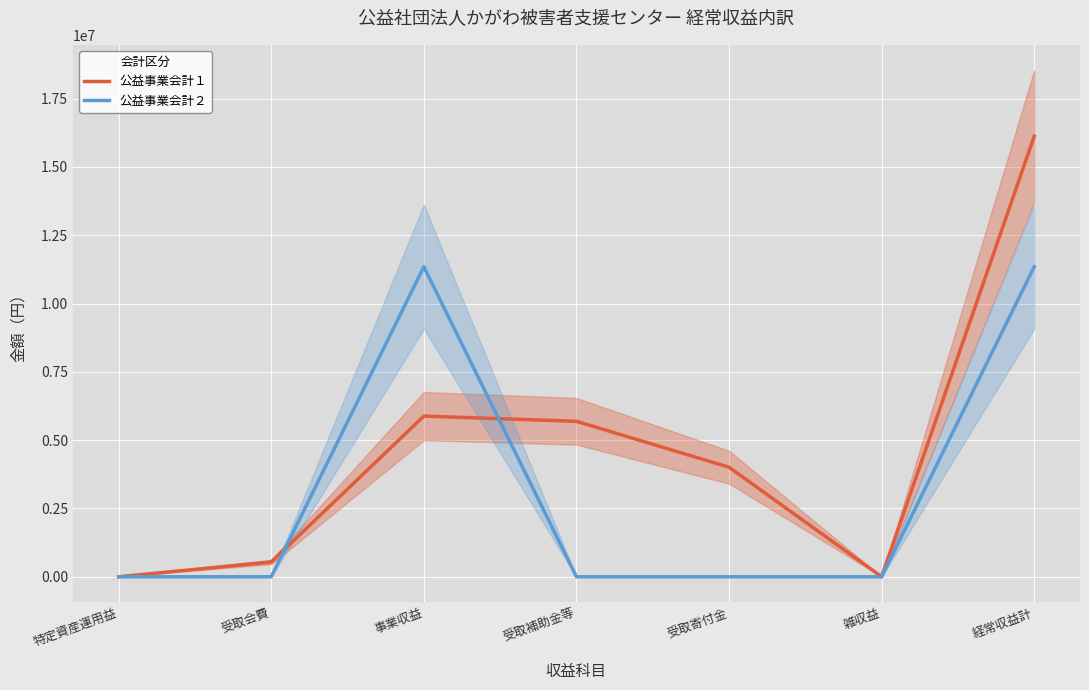

How many categories are shown in the chart?

7